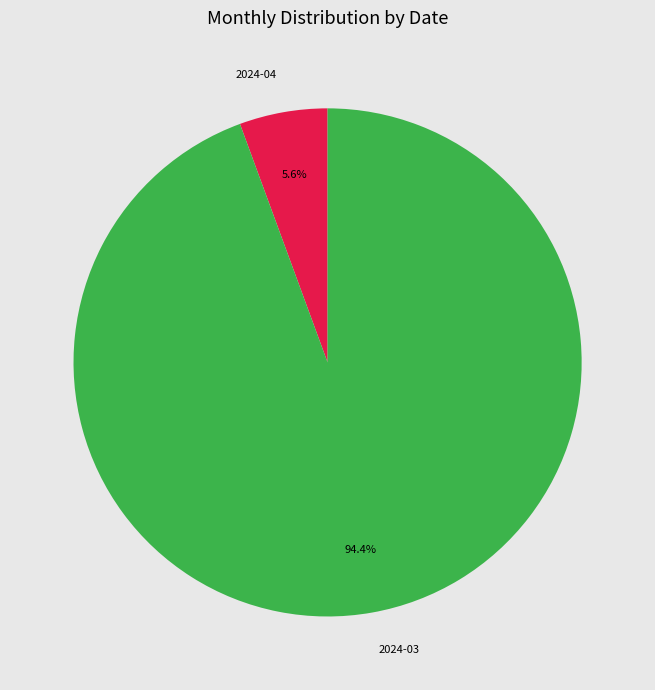

Is there a majority slice in this chart?

Yes